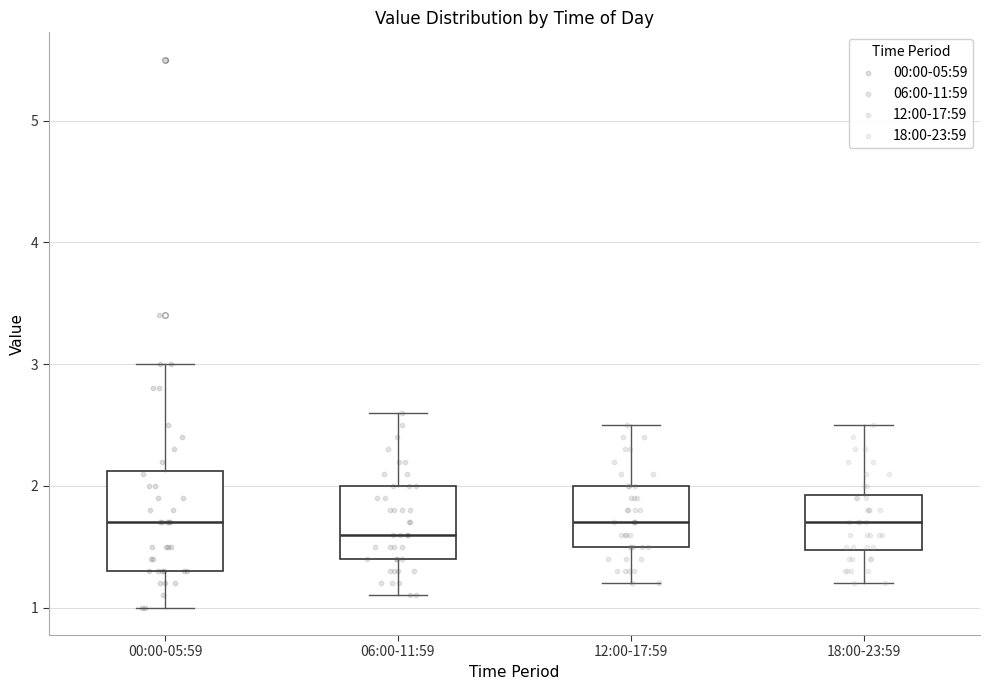

Where is the upper edge of the box for 06:00-11:59 on the y-axis? The values are not printed on the chart, so give them approximately, as read against the axis.

2.0